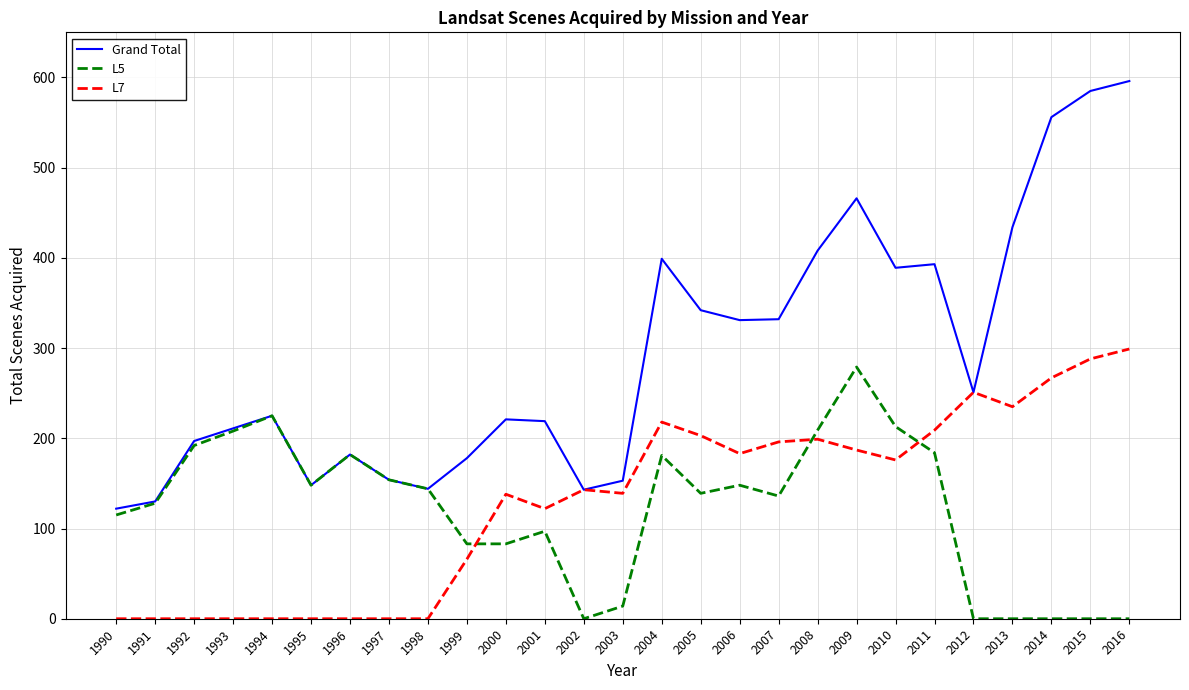

What are all the series names shown in the legend?

Grand Total, L5, L7